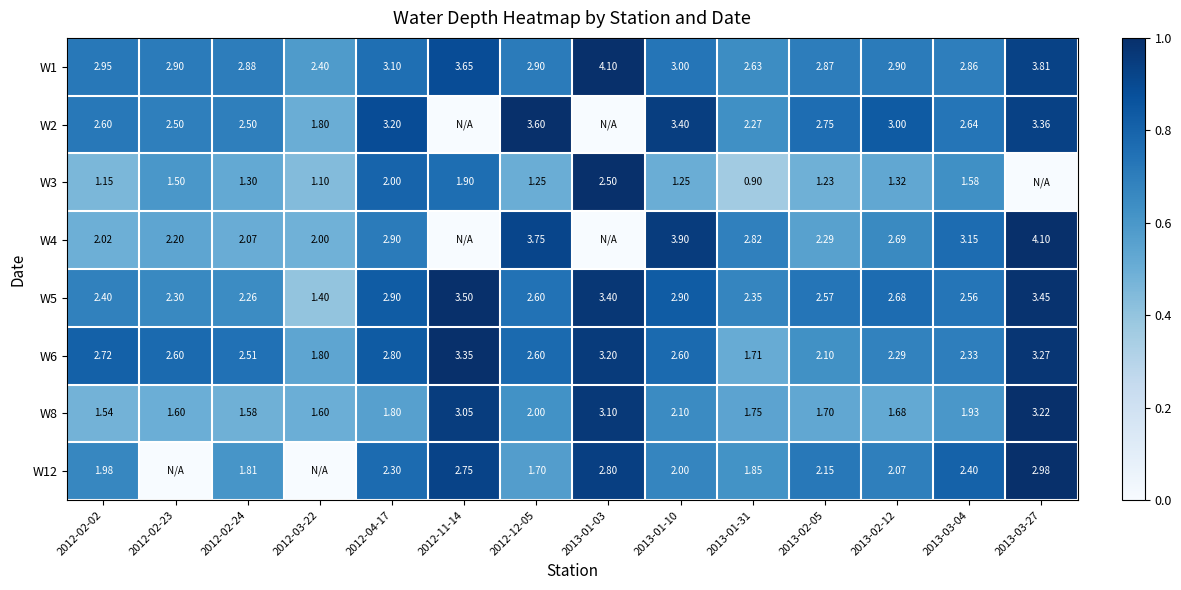

Which category has the lowest value in the W6 series?

2013-01-31